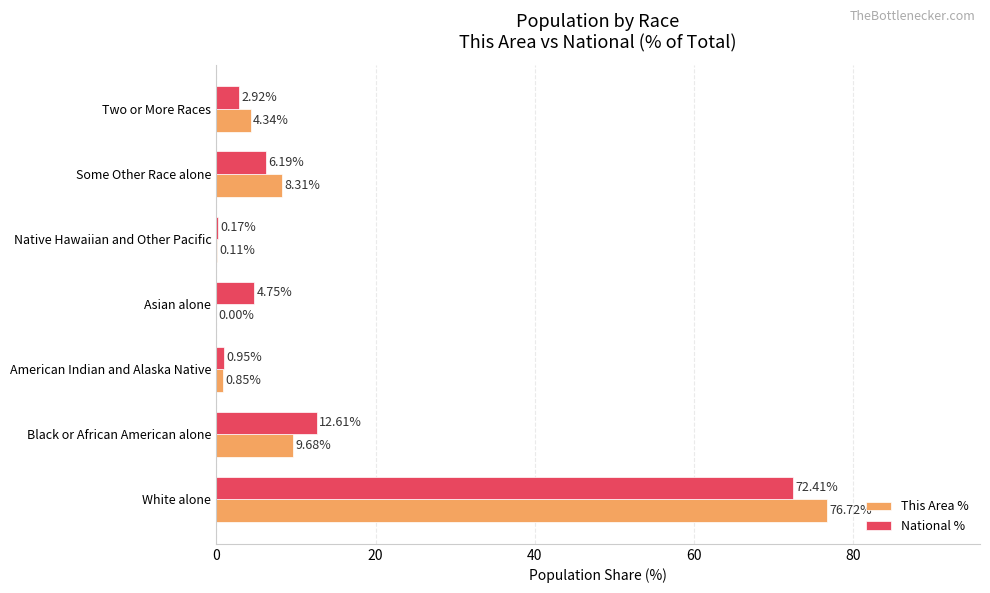

Is the value of This Area % at Native Hawaiian and Other Pacific greater than the value of National % at White alone?

No